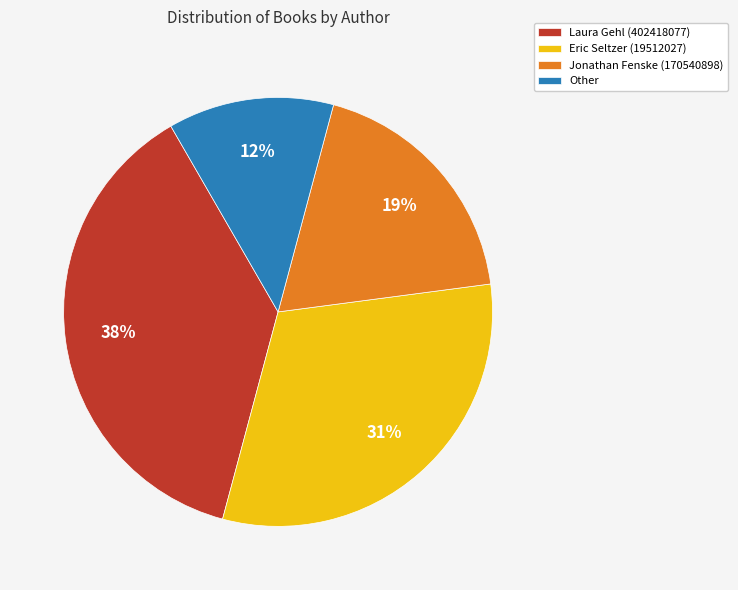

Which category has the smallest portion of the pie?

Other